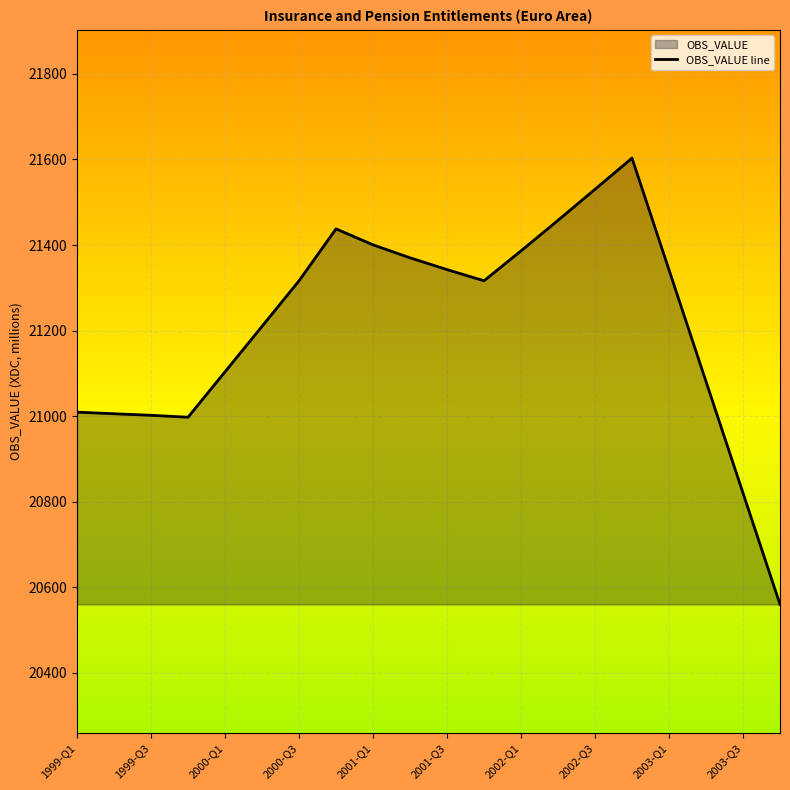

Is it true that the value at 2001-Q3 is 13343.7?

False